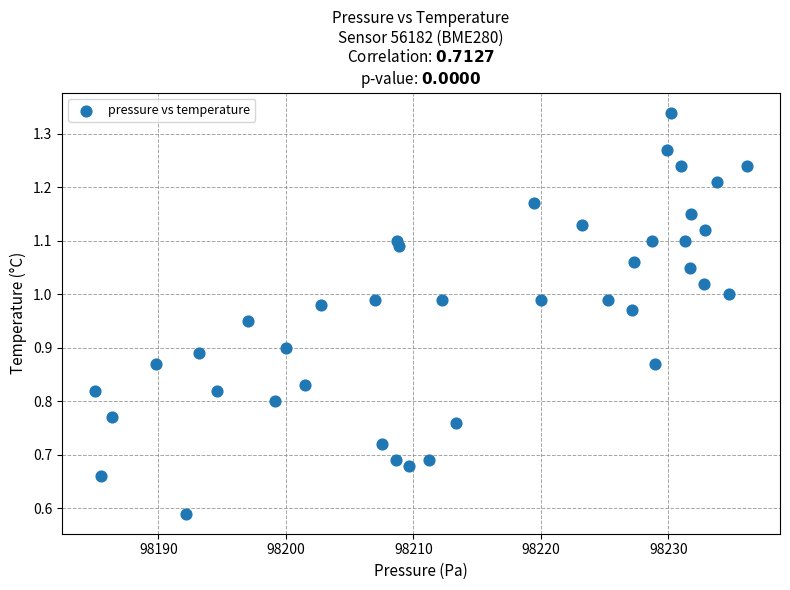

What is the range of X values (max minus min)?

51.2